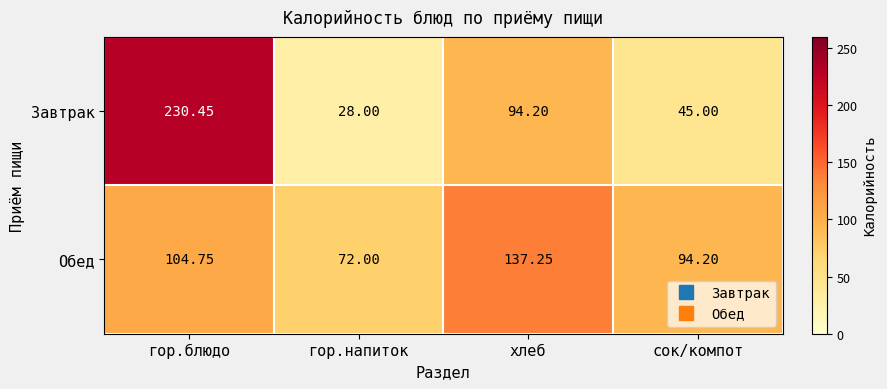

Which series has the largest total across all categories?

Обед